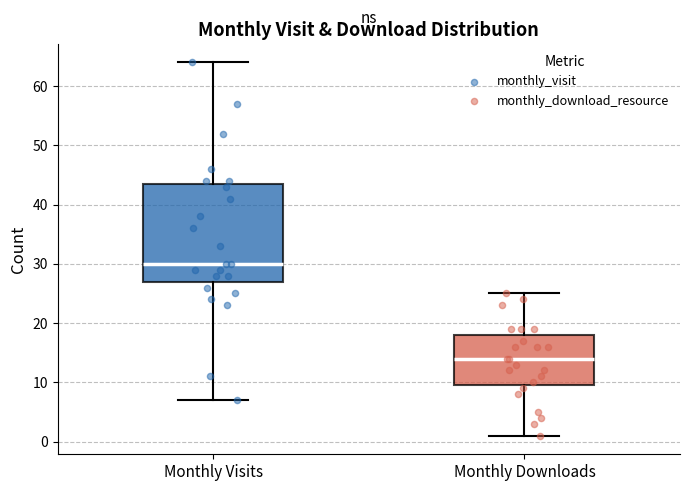

Which box is the tallest, from its lower edge to its upper edge?

Monthly Visits